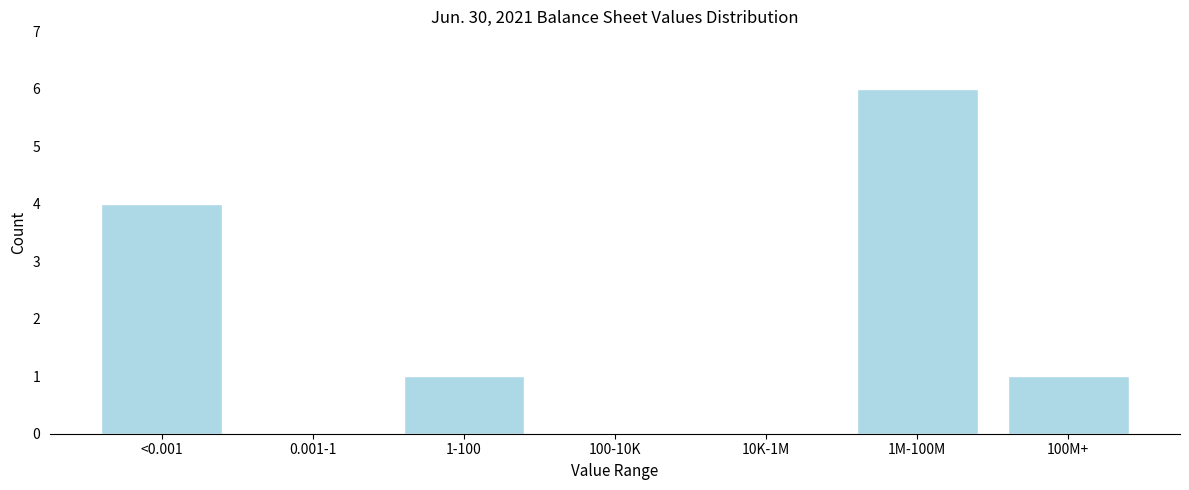

Reading left to right, transcribe all the data shown in this chart.

<0.001=4	0.001-1=0	1-100=1	100-10K=0	10K-1M=0	1M-100M=6	100M+=1